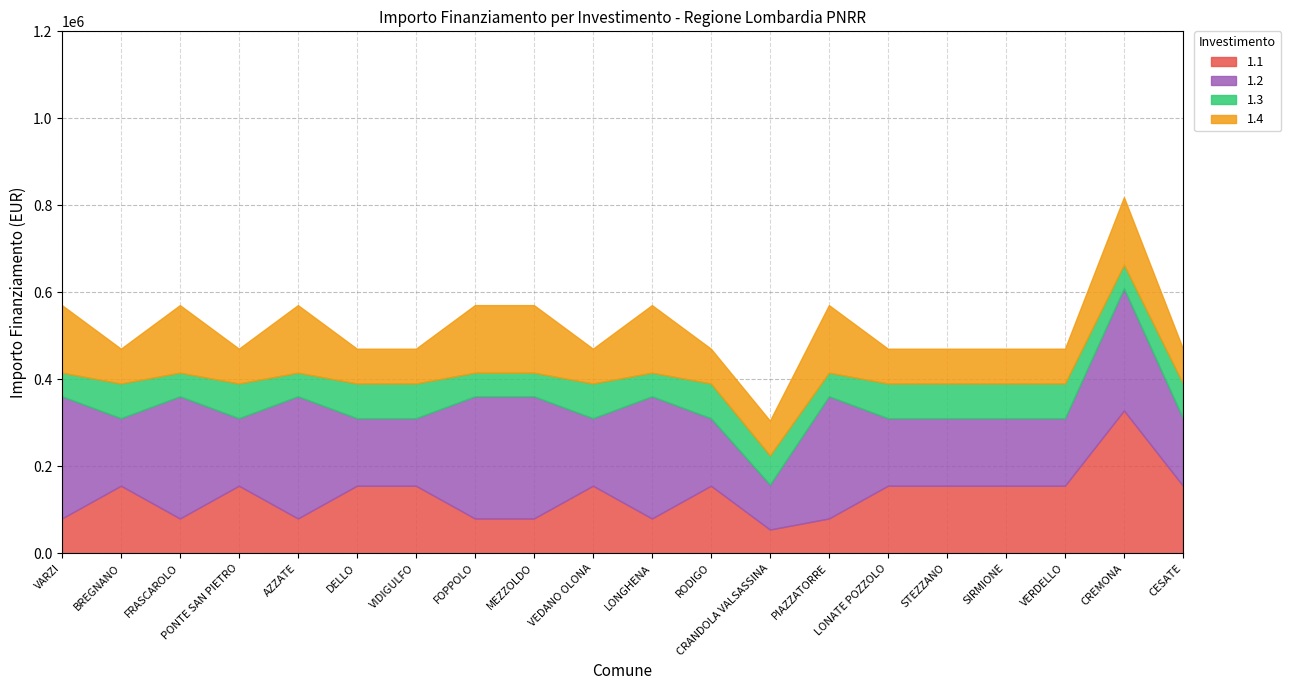

True or false: 1.4 has a value of 155234 at LONGHENA.

True